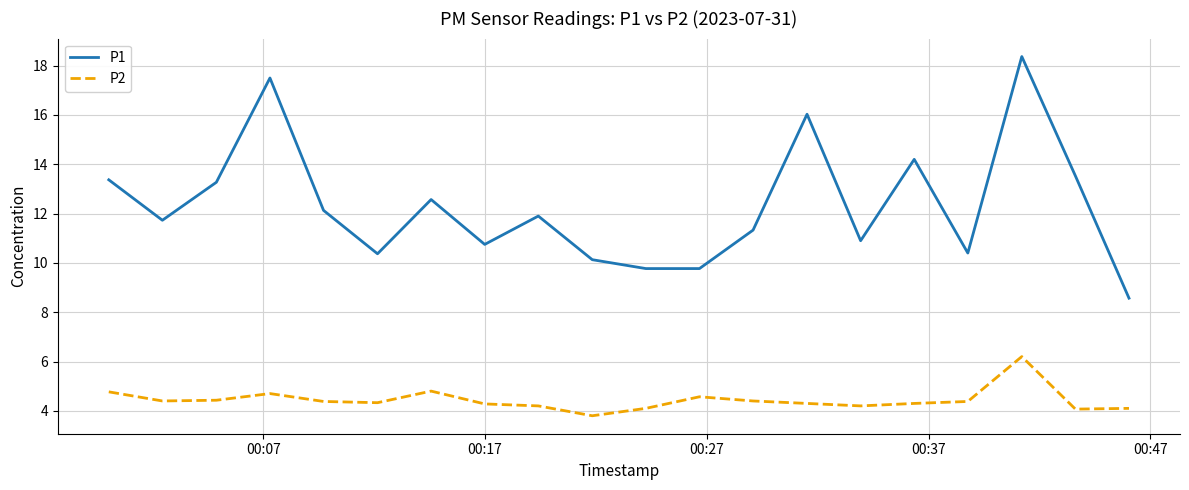

What is the difference between the maximum and minimum values in the P1 series?

9.8